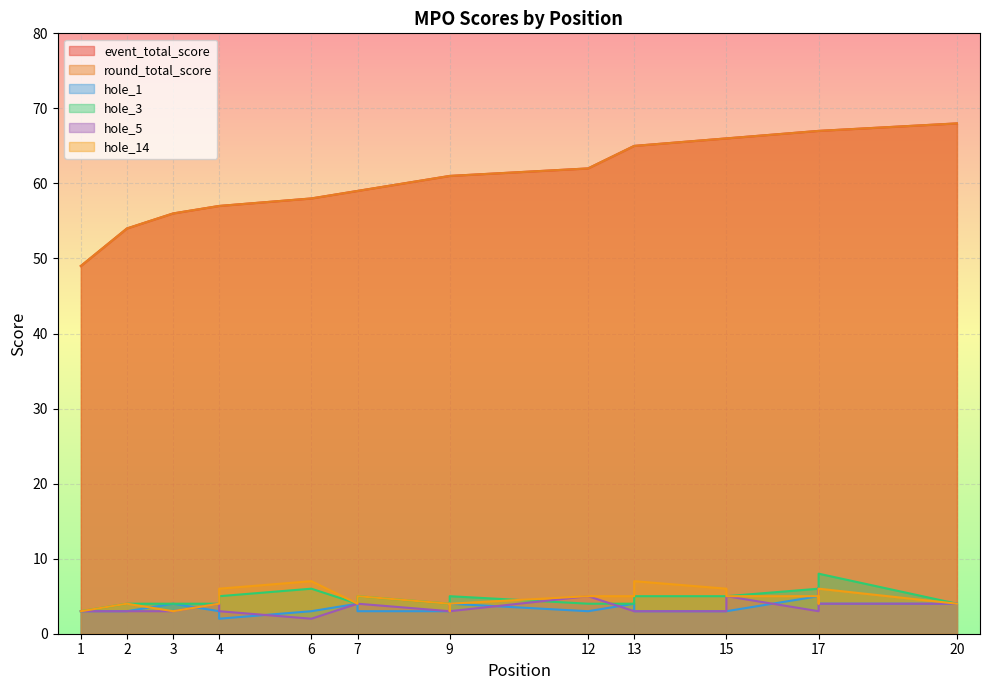

Reading right to left, transcribe all the data shown in this chart.

event_total_score: 68	67	67	67	66	66	65	65	62	61	61	61	59	59	58	57	57	56	54	49
round_total_score: 68	67	67	67	66	66	65	65	62	61	61	61	59	59	58	57	57	56	54	49
hole_1: 4	4	4	5	3	3	3	4	3	4	4	3	3	4	3	2	3	4	3	3
hole_3: 4	8	5	6	5	5	5	4	4	5	5	4	5	4	6	5	4	4	4	3
hole_5: 4	4	6	3	5	3	3	3	5	3	4	3	4	4	2	3	4	3	3	3
hole_14: 4	6	4	5	5	6	7	5	5	4	3	4	5	4	7	6	4	3	4	3